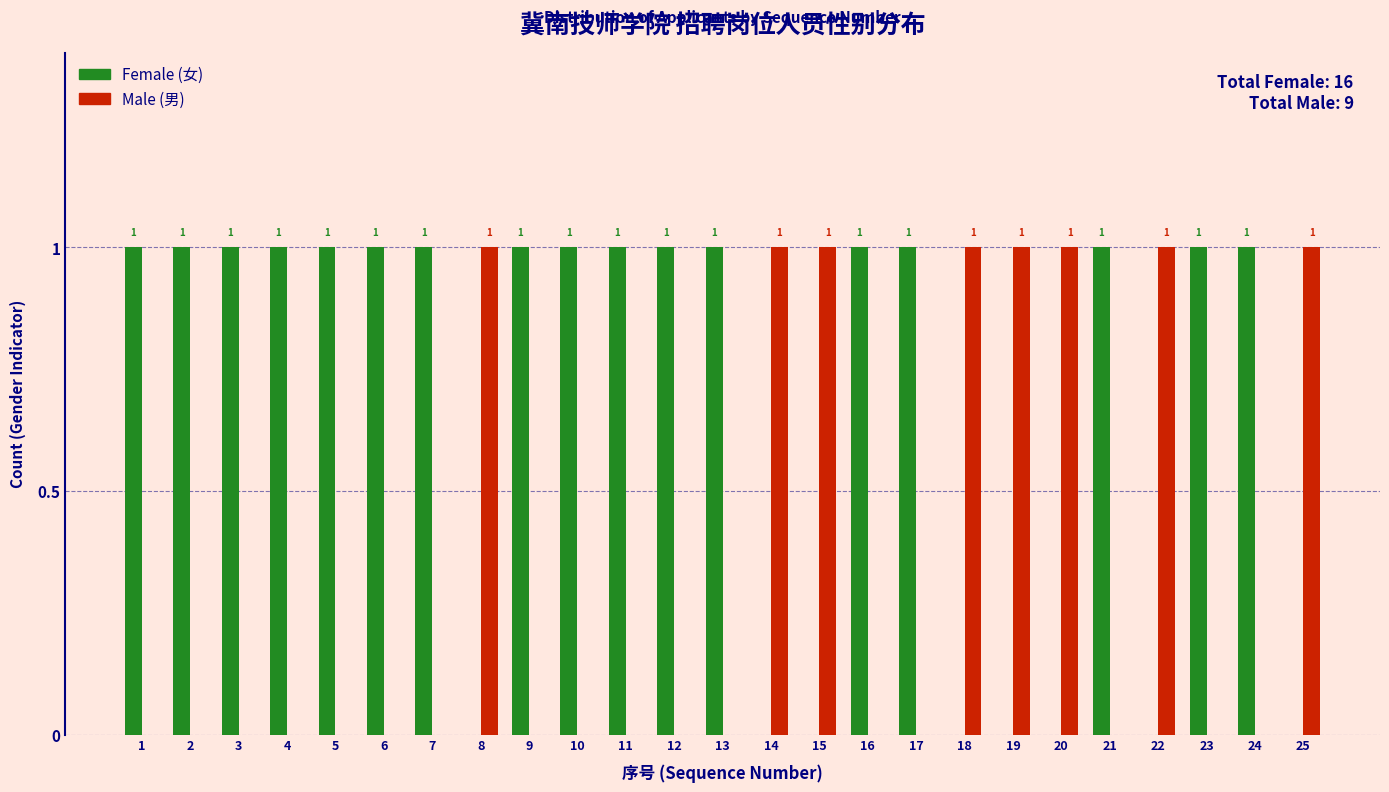

Reading left to right, list all the values displayed in this chart.

Female: 1=1	2=1	3=1	4=1	5=1	6=1	7=1	8=0	9=1	10=1	11=1	12=1	13=1	14=0	15=0	16=1	17=1	18=0	19=0	20=0	21=1	22=0	23=1	24=1	25=0
Male: 1=0	2=0	3=0	4=0	5=0	6=0	7=0	8=1	9=0	10=0	11=0	12=0	13=0	14=1	15=1	16=0	17=0	18=1	19=1	20=1	21=0	22=1	23=0	24=0	25=1